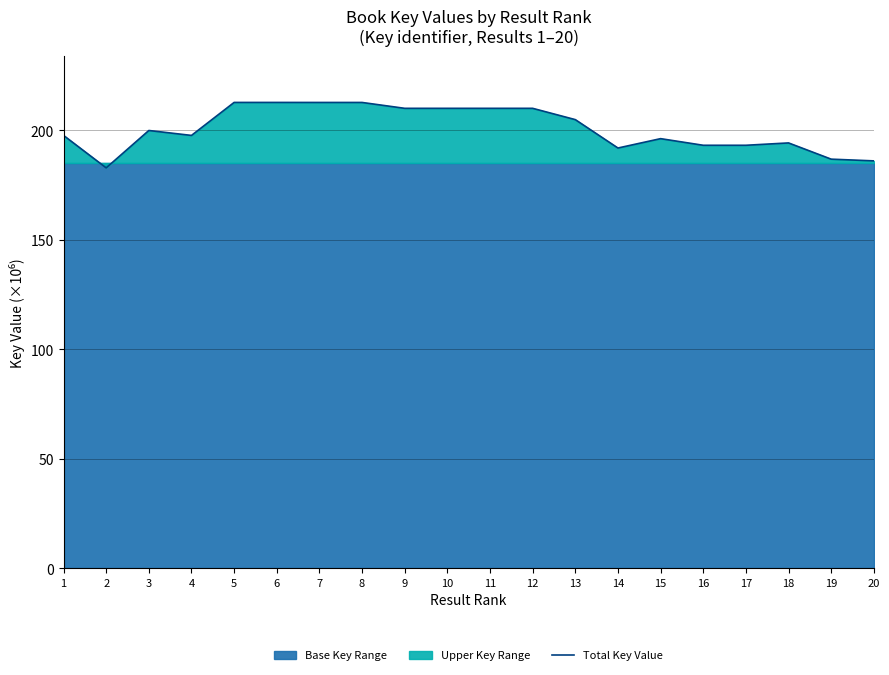

How many values exceed 199?

10